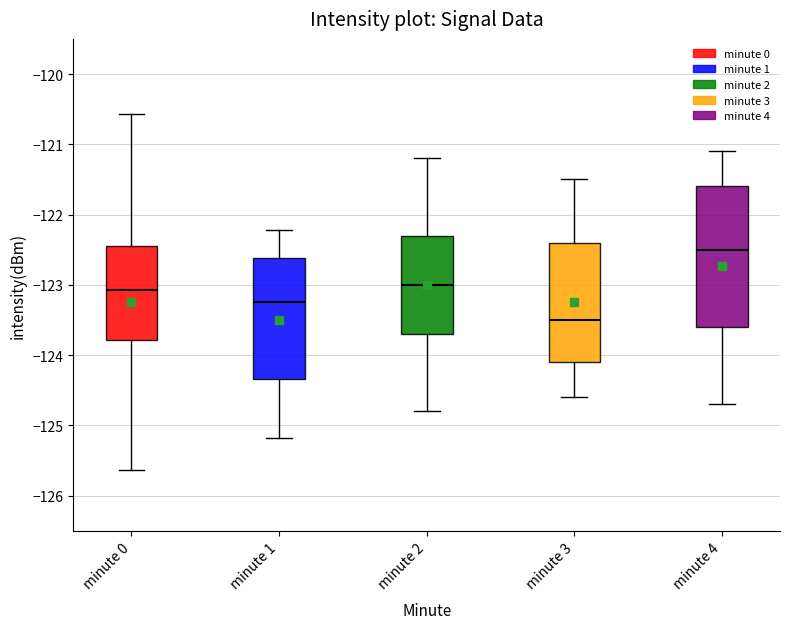

Which box has the lowest median line?

minute 3